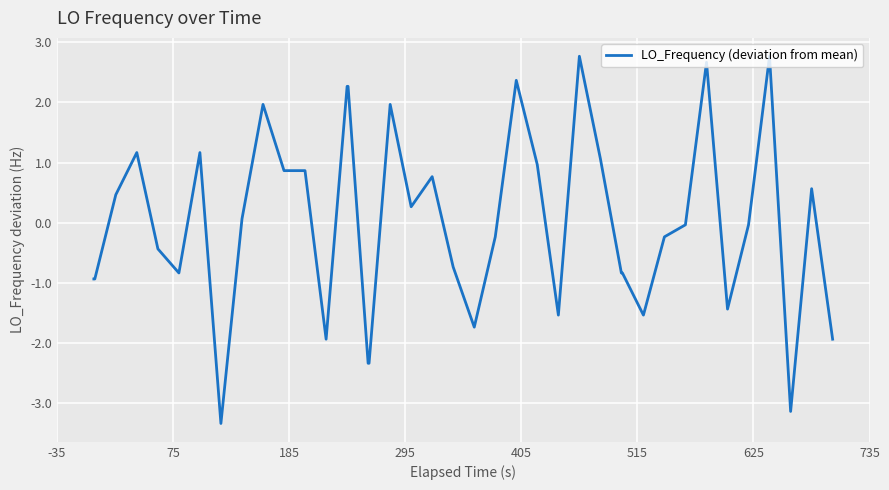

Is this an area chart (filled region under the line)?

No